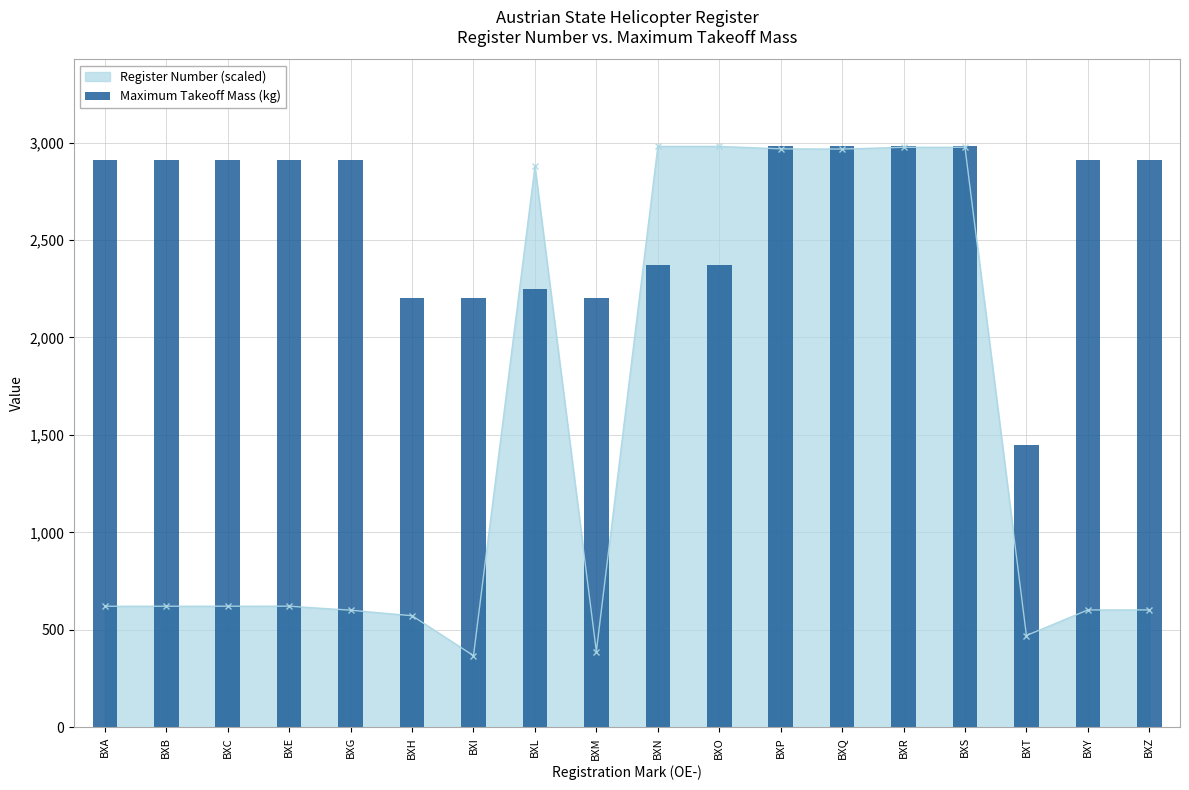

List the labels in order of value, largest first.

BXP, BXQ, BXR, BXS, BXA, BXB, BXC, BXE, BXG, BXY, BXZ, BXN, BXO, BXL, BXH, BXI, BXM, BXT